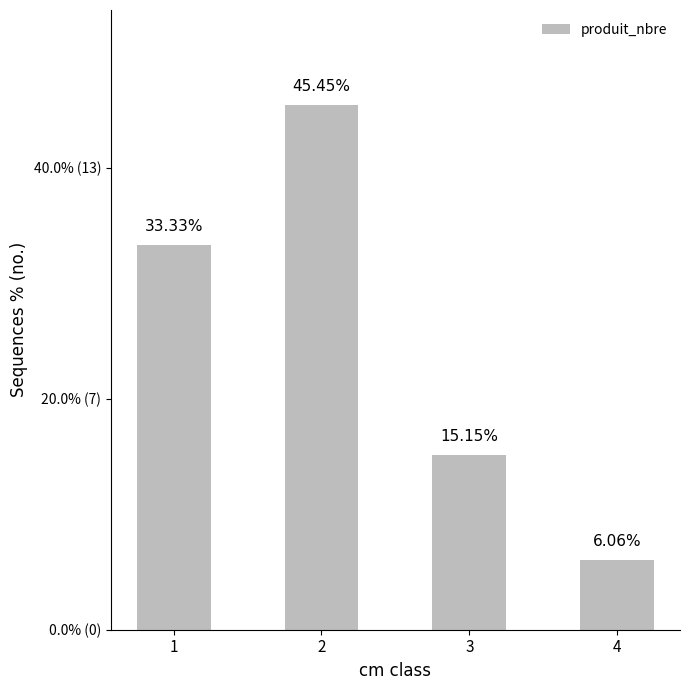

Is it true that the value at 4 is 3?

False